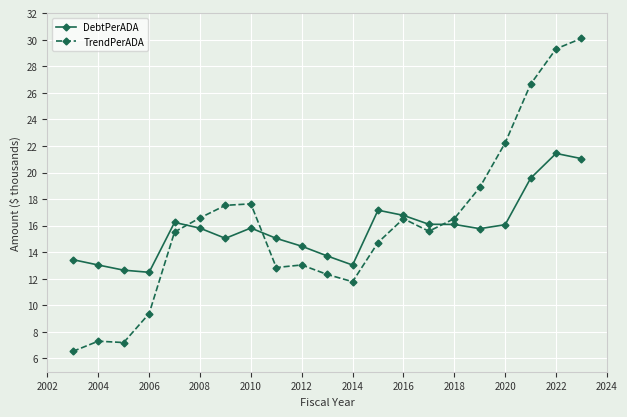

What is the value of the TrendPerADA point at the 12th from the left?

11.8